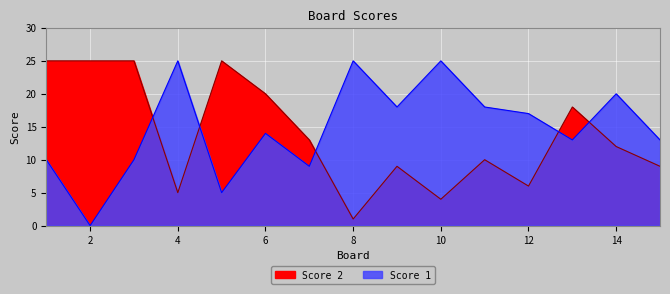

Between 7 and 10, which is larger?

10